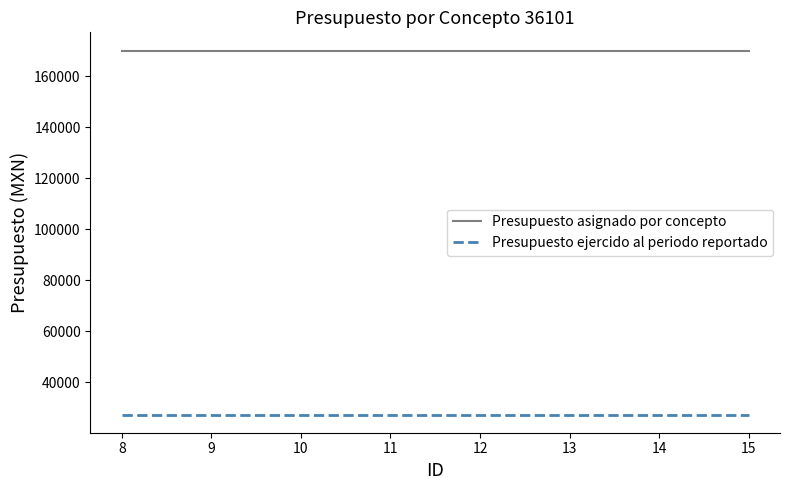

The Presupuesto ejercido al periodo reportado series shows 27359.9 at 9. True or false?

True